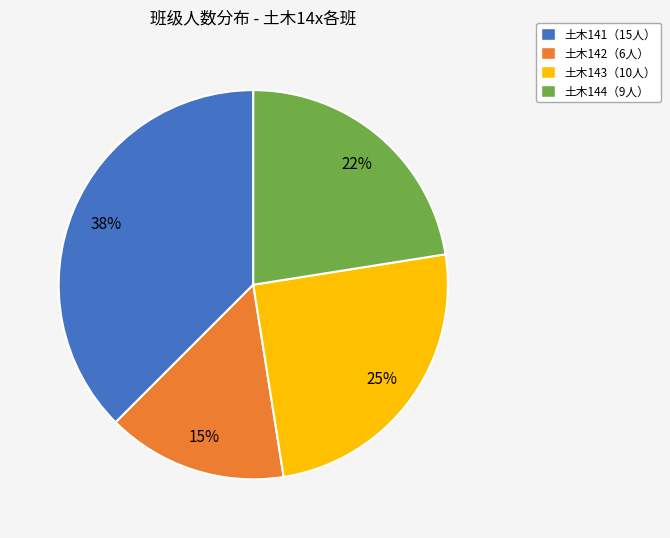

Does any single category account for the majority?

No